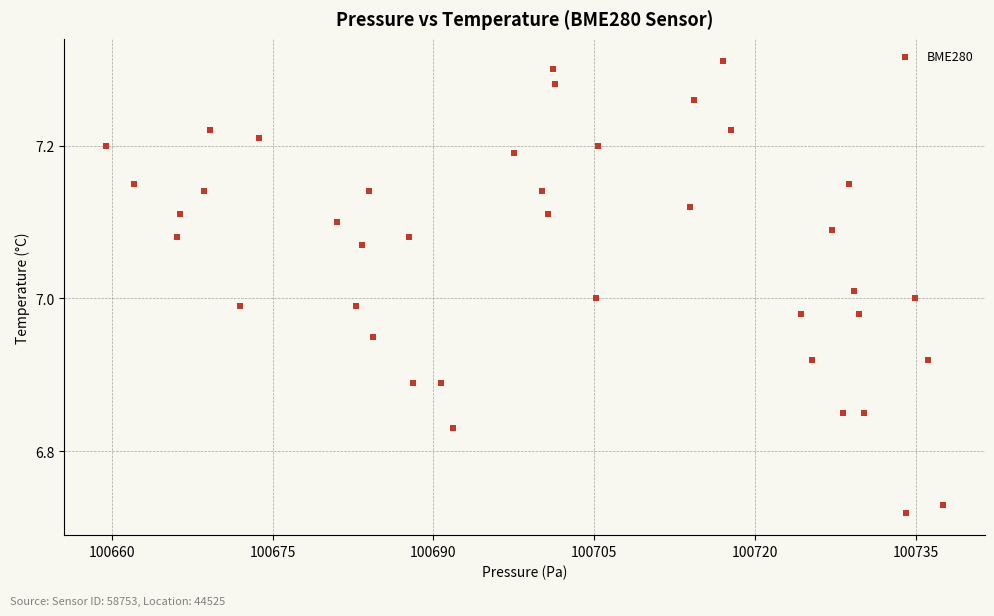

What is the range of Y values (max minus min)?

0.6